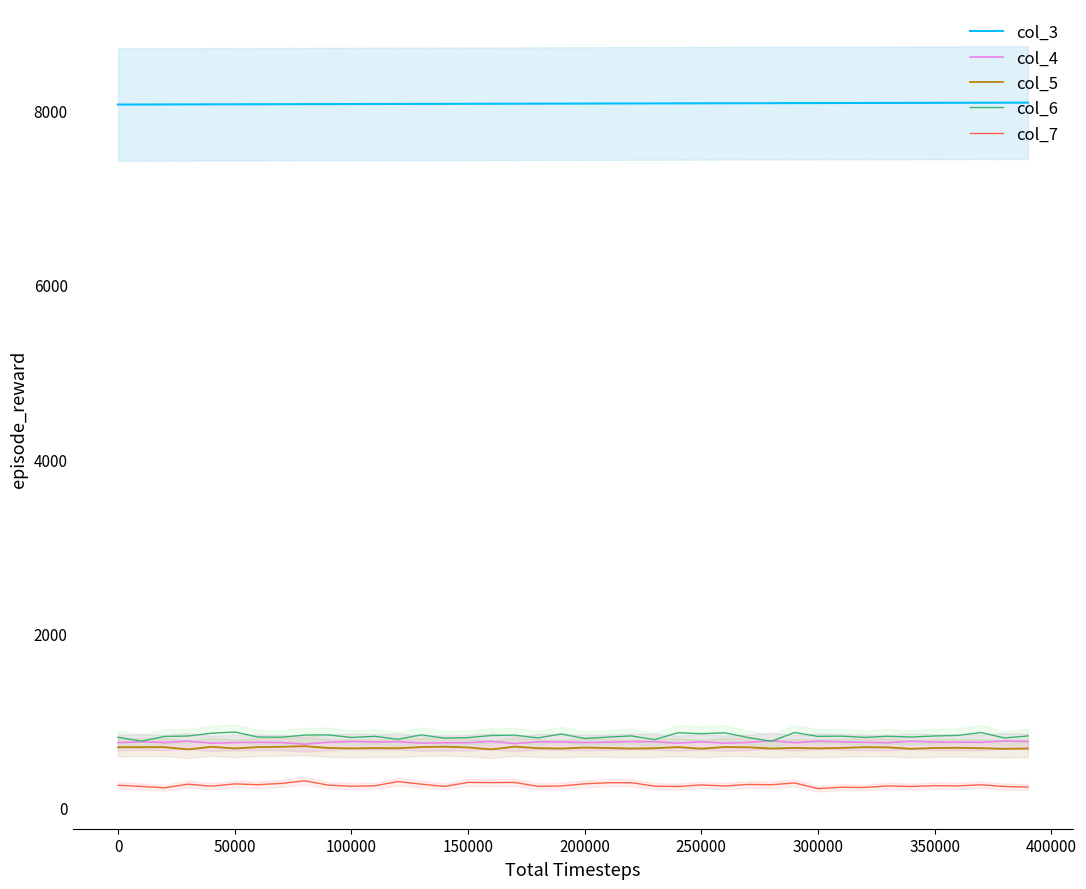

True or false: col_4 and col_7 intersect in this chart.

False